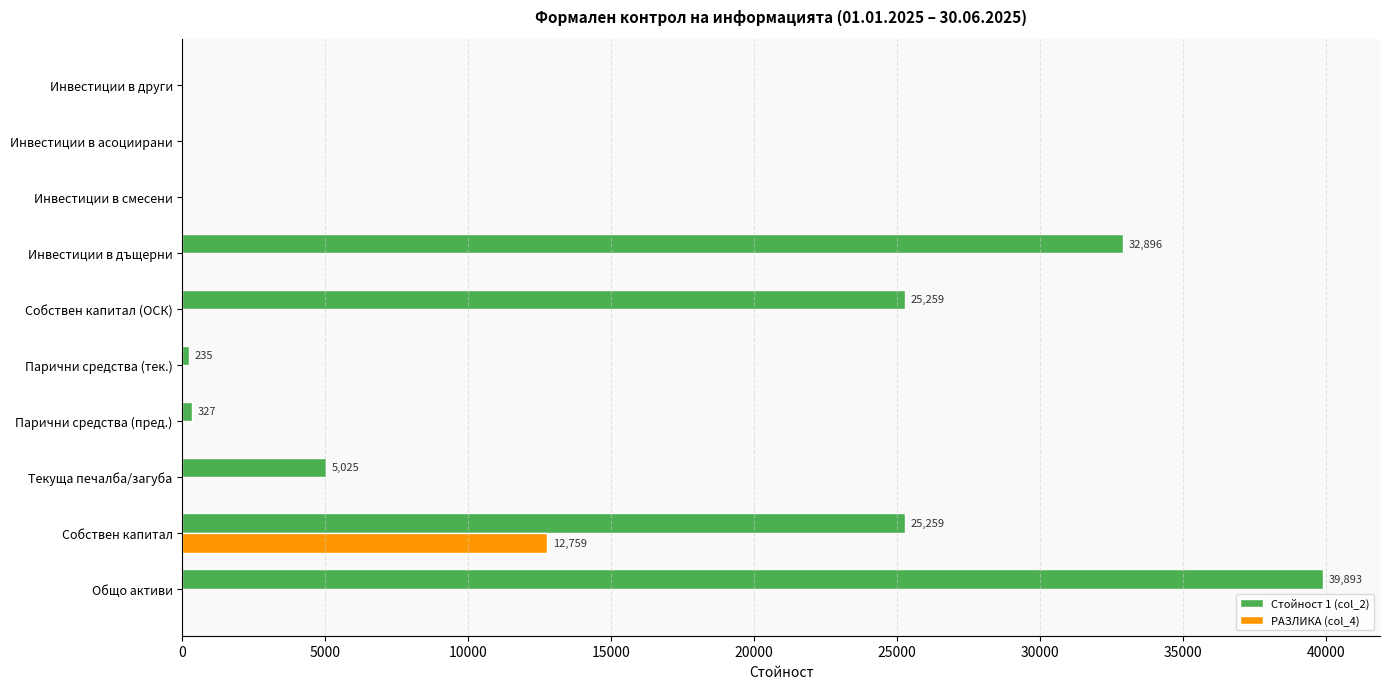

Is it true that РАЗЛИКА (col_4) equals -6984 at Инвестиции в други?

False